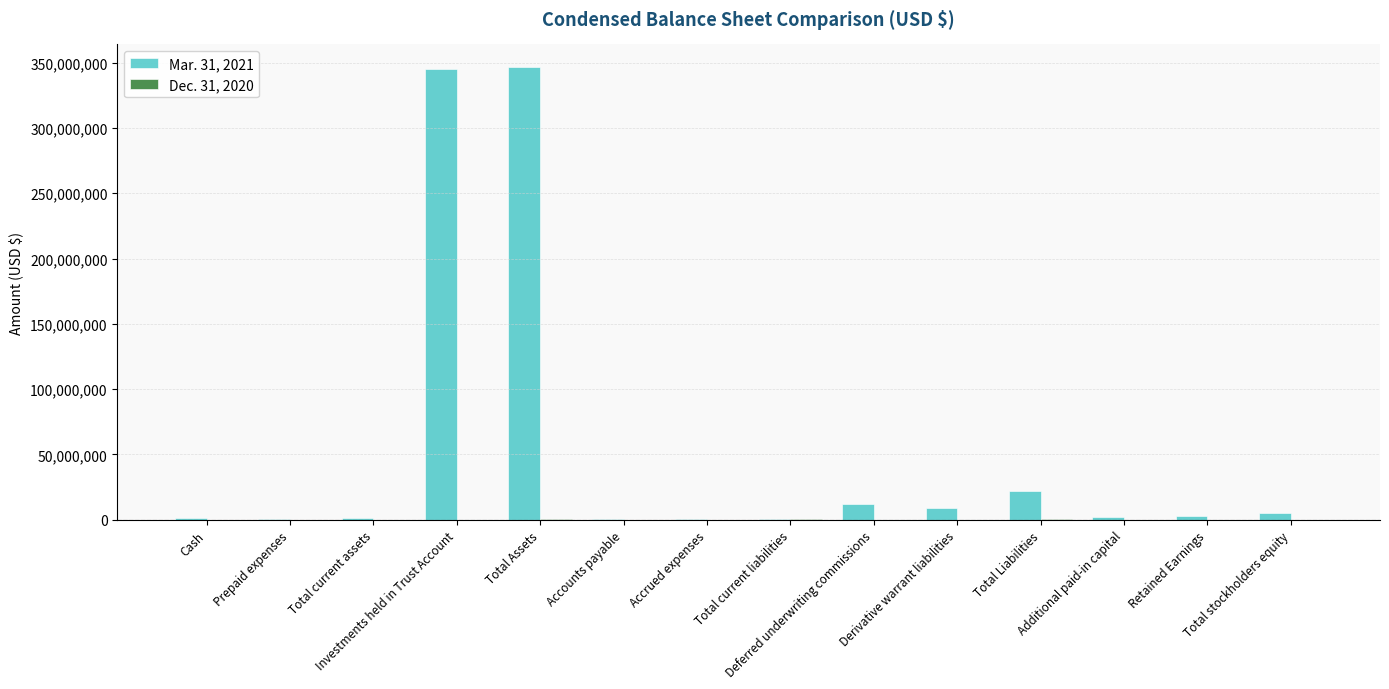

At which label does Mar. 31, 2021 first exceed 3110869?

Investments held in Trust Account